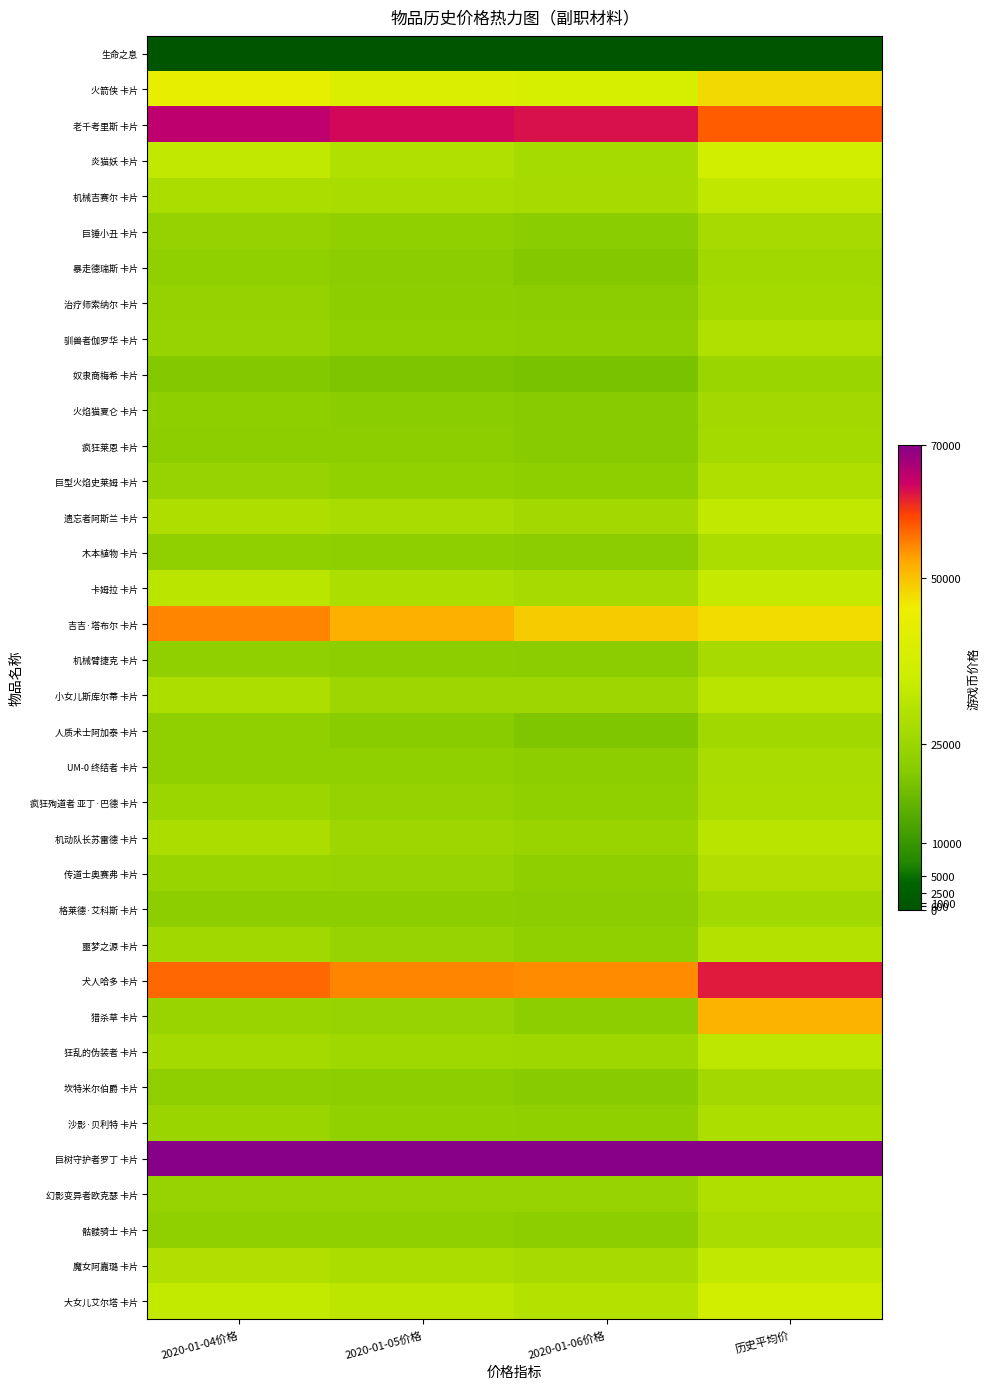

Reading right to left, extract all data points from this chart.

生命之息: 历史平均价=146	2020-01-06价格=206	2020-01-05价格=207	2020-01-04价格=209
火箭侠 卡片: 历史平均价=47531	2020-01-06价格=38169	2020-01-05价格=39181	2020-01-04价格=43398
老千考里斯 卡片: 历史平均价=57801	2020-01-06价格=63147	2020-01-05价格=63792	2020-01-04价格=65579
炎猫妖 卡片: 历史平均价=36620	2020-01-06价格=27322	2020-01-05价格=29359	2020-01-04价格=32884
机械吉赛尔 卡片: 历史平均价=32322	2020-01-06价格=27526	2020-01-05价格=27996	2020-01-04价格=28221
巨锤小丑 卡片: 历史平均价=27564	2020-01-06价格=21564	2020-01-05价格=22736	2020-01-04价格=23588
暴走德瑞斯 卡片: 历史平均价=26164	2020-01-06价格=20511	2020-01-05价格=21660	2020-01-04价格=22889
治疗师索纳尔 卡片: 历史平均价=26905	2020-01-06价格=21774	2020-01-05价格=21991	2020-01-04价格=23639
驯兽者伽罗华 卡片: 历史平均价=29343	2020-01-06价格=22576	2020-01-05价格=22967	2020-01-04价格=24071
奴隶商梅希 卡片: 历史平均价=25145	2020-01-06价格=19078	2020-01-05价格=19760	2020-01-04价格=20595
火焰猫夏仑 卡片: 历史平均价=26708	2020-01-06价格=20941	2020-01-05价格=21571	2020-01-04价格=22396
疯狂莱恩 卡片: 历史平均价=27025	2020-01-06价格=21134	2020-01-05价格=21964	2020-01-04价格=22198
巨型火焰史莱姆 卡片: 历史平均价=28878	2020-01-06价格=22301	2020-01-05价格=23223	2020-01-04价格=24141
遗忘者阿斯兰 卡片: 历史平均价=32933	2020-01-06价格=26746	2020-01-05价格=28009	2020-01-04价格=28645
木本植物 卡片: 历史平均价=28390	2020-01-06价格=21665	2020-01-05价格=22396	2020-01-04价格=22821
卡姆拉 卡片: 历史平均价=33518	2020-01-06价格=27578	2020-01-05价格=28466	2020-01-04价格=31385
吉吉·塔布尔 卡片: 历史平均价=47257	2020-01-06价格=48873	2020-01-05价格=51788	2020-01-04价格=55007
机械臂捷克 卡片: 历史平均价=27542	2020-01-06价格=21608	2020-01-05价格=22214	2020-01-04价格=22824
小女儿斯库尔蒂 卡片: 历史平均价=31157	2020-01-06价格=25472	2020-01-05价格=25534	2020-01-04价格=28530
人质术士阿加泰 卡片: 历史平均价=26271	2020-01-06价格=19887	2020-01-05价格=21451	2020-01-04价格=23093
UM-0 终结者 卡片: 历史平均价=27944	2020-01-06价格=22050	2020-01-05价格=22954	2020-01-04价格=23044
疯狂殉道者 亚丁·巴德 卡片: 历史平均价=28231	2020-01-06价格=22732	2020-01-05价格=23518	2020-01-04价格=25227
机动队长苏雷德 卡片: 历史平均价=31233	2020-01-06价格=24633	2020-01-05价格=25321	2020-01-04价格=28287
传道士奥赛弗 卡片: 历史平均价=29631	2020-01-06价格=22684	2020-01-05价格=24212	2020-01-04价格=24405
格莱德·艾科斯 卡片: 历史平均价=26444	2020-01-06价格=21666	2020-01-05价格=21898	2020-01-04价格=22220
噩梦之源 卡片: 历史平均价=30104	2020-01-06价格=22899	2020-01-05价格=23936	2020-01-04价格=25979
犬人哈多 卡片: 历史平均价=62434	2020-01-06价格=54474	2020-01-05价格=55071	2020-01-04价格=56976
猎杀草 卡片: 历史平均价=51419	2020-01-06价格=22045	2020-01-05价格=24119	2020-01-04价格=24621
狂乱的伪装者 卡片: 历史平均价=31864	2020-01-06价格=25661	2020-01-05价格=25885	2020-01-04价格=27204
坎特米尔伯爵 卡片: 历史平均价=26557	2020-01-06价格=21060	2020-01-05价格=21894	2020-01-04价格=22648
沙影·贝利特 卡片: 历史平均价=28450	2020-01-06价格=23063	2020-01-05价格=23154	2020-01-04价格=25099
巨树守护者罗丁 卡片: 历史平均价=70000	2020-01-06价格=70000	2020-01-05价格=70000	2020-01-04价格=70000
幻影变异者欧克瑟 卡片: 历史平均价=28933	2020-01-06价格=24060	2020-01-05价格=24249	2020-01-04价格=24297
骷髅骑士 卡片: 历史平均价=27833	2020-01-06价格=22209	2020-01-05价格=22973	2020-01-04价格=23064
魔女阿嘉璐 卡片: 历史平均价=32794	2020-01-06价格=27419	2020-01-05价格=28165	2020-01-04价格=29628
大女儿艾尔塔 卡片: 历史平均价=36627	2020-01-06价格=29927	2020-01-05价格=31783	2020-01-04价格=32973